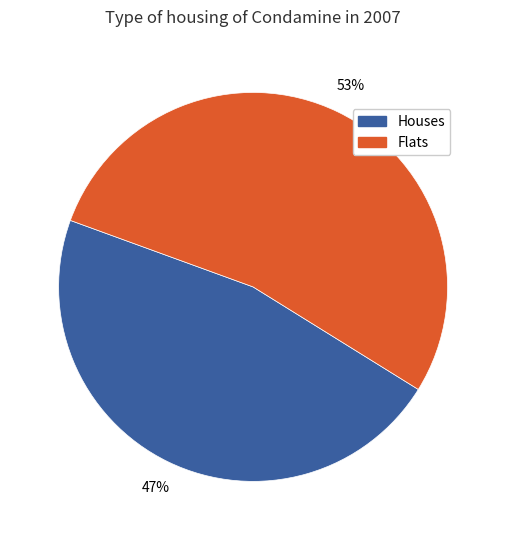

Is there a majority slice in this chart?

Yes